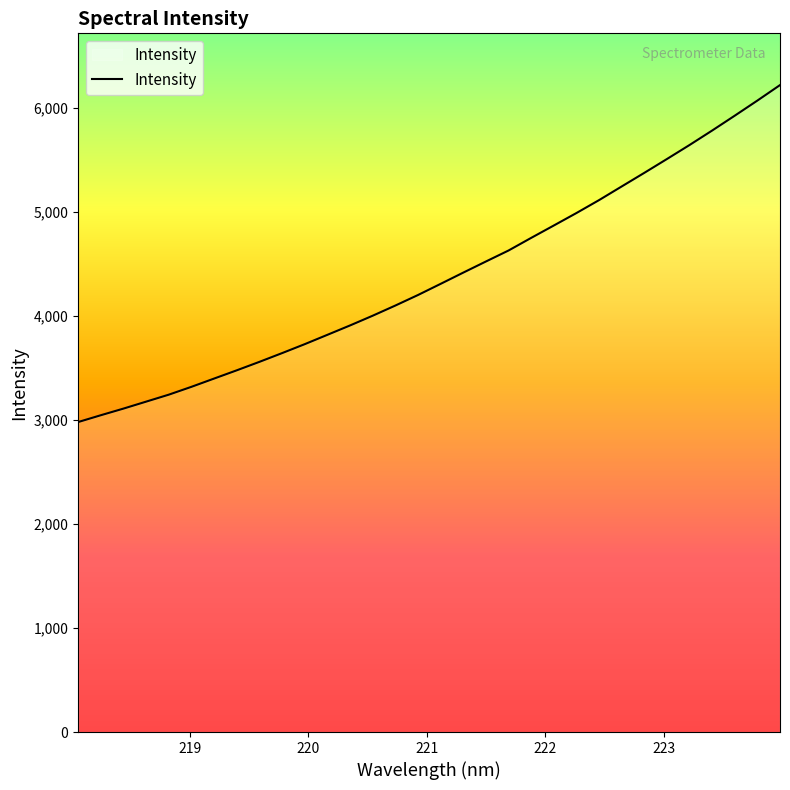

Reading left to right, what are all the values shown in this chart?

2979.8	3045.4	3109.2	3176.1	3243.2	3318.5	3398.0	3477.2	3558.6	3642.6	3728.6	3818.4	3908.5	4002.1	4099.8	4201.0	4308.3	4416.4	4523.2	4628.9	4750.2	4869.2	4989.1	5113.3	5244.5	5375.3	5508.3	5643.1	5782.3	5925.1	6070.3	6219.1